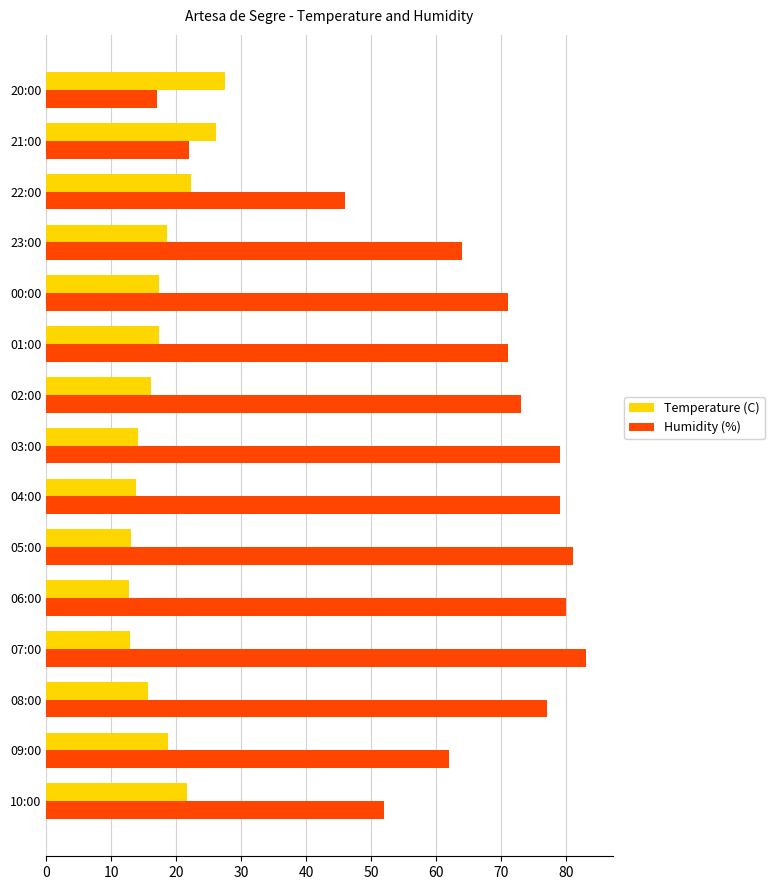

What is the total value across all series at 10:00?

73.6